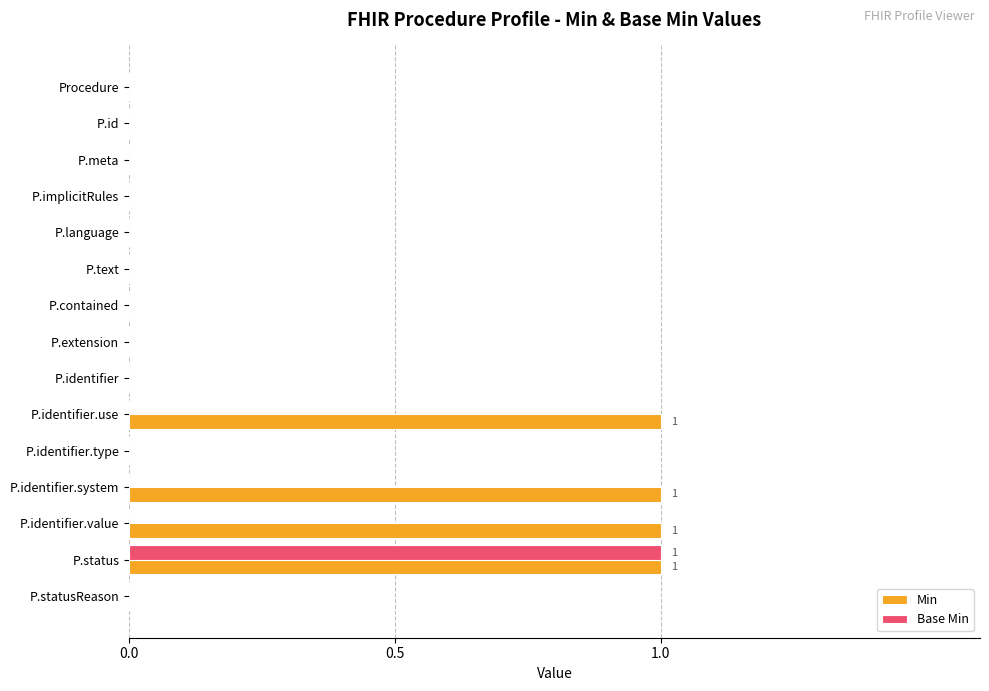

Count the number of categories in the chart.

15